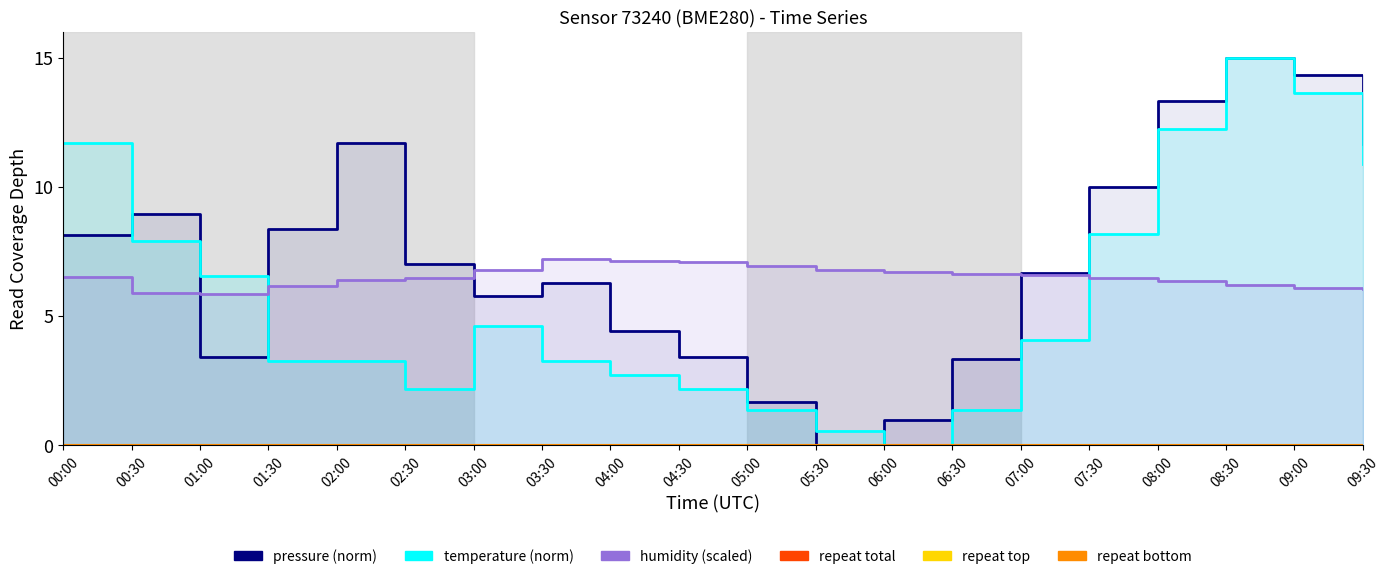

What is the sum of the temperature values at 07:00 and 01:30?

7.4